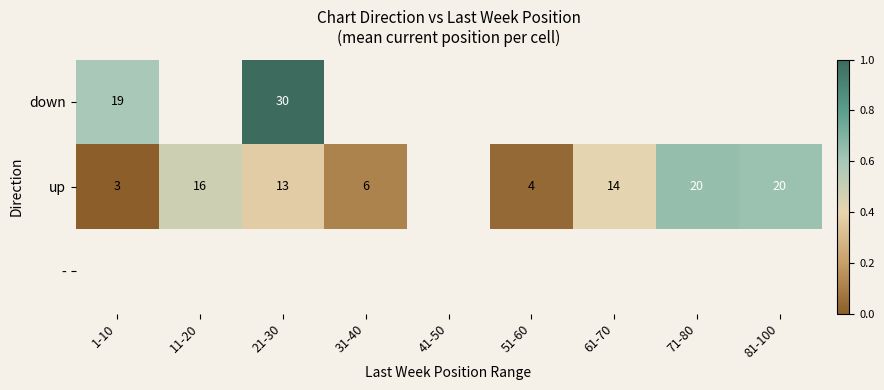

True or false: up has a value of 14 at 61-70.

True